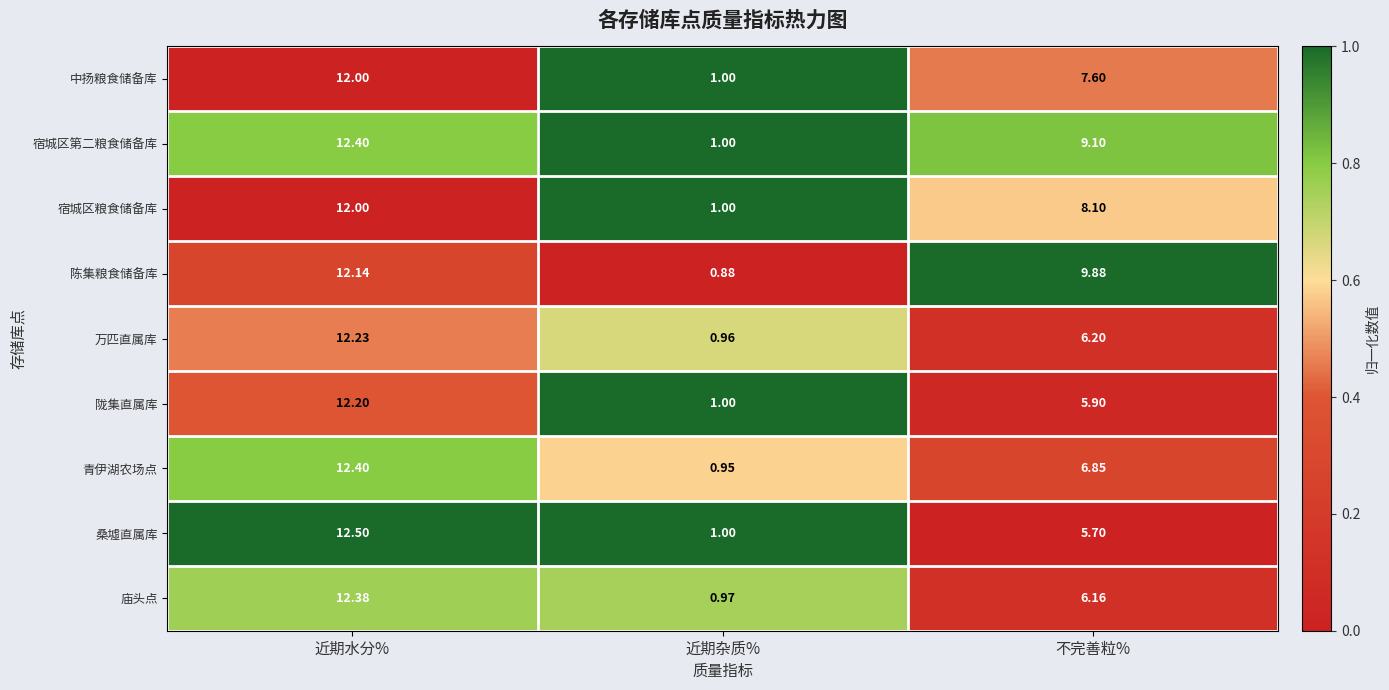

Which series has the largest total across all categories?

陈集粮食储备库